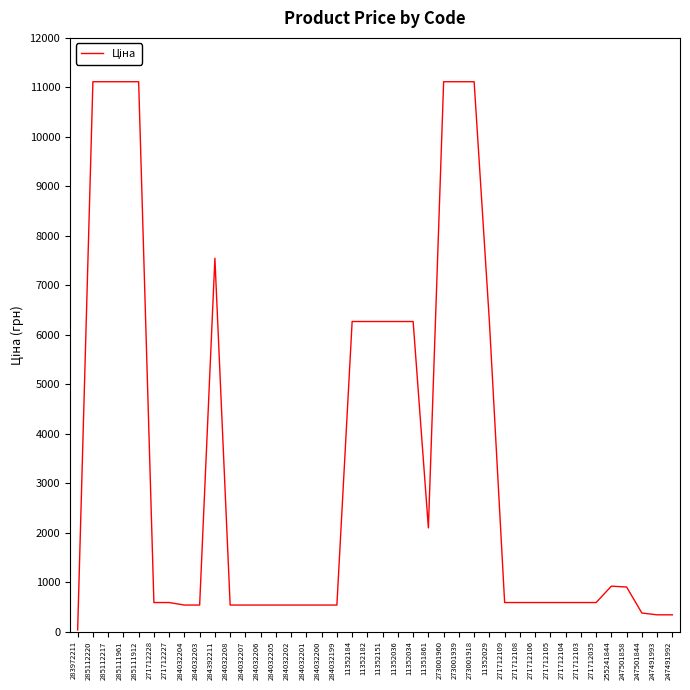

Is it true that the value at 11352182 is 6266.7?

True